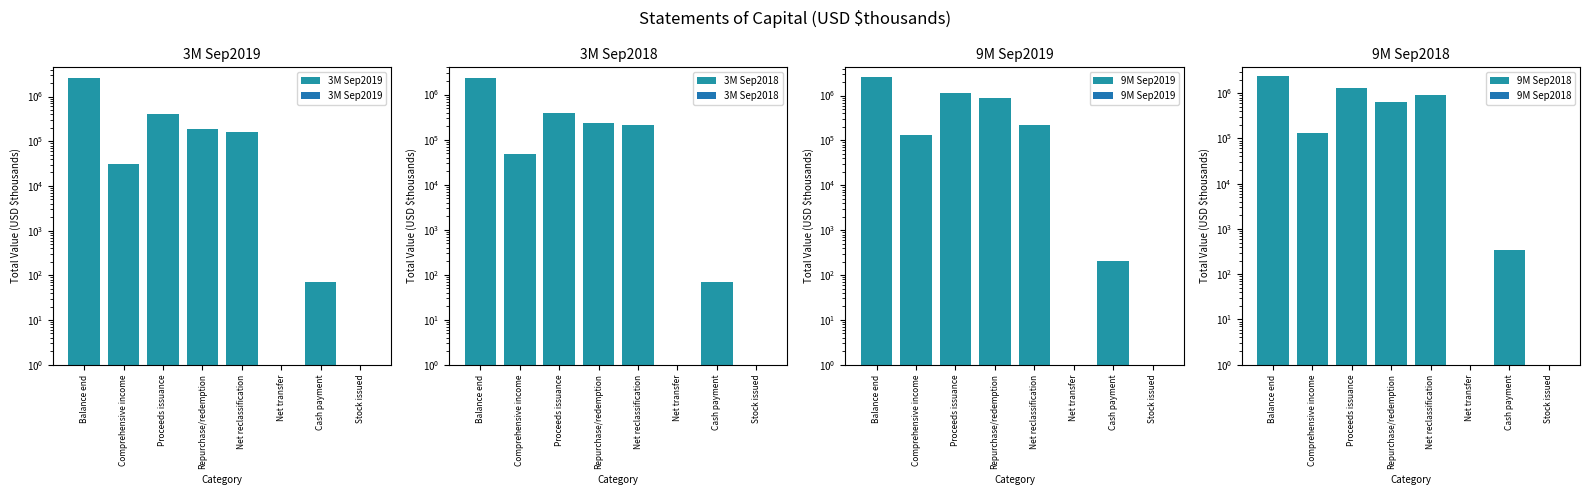

What is the total value across all series at Balance end?

10096430